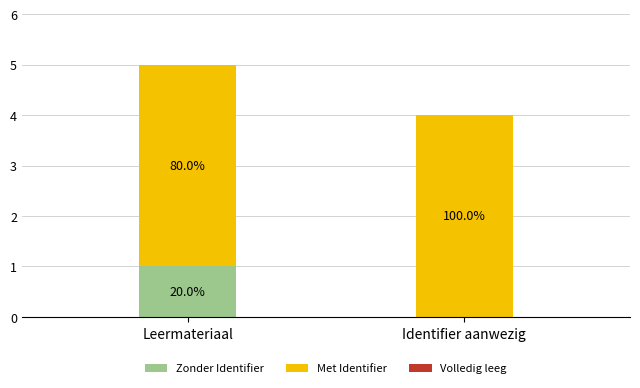

The value of Zonder Identifier at Leermateriaal is 1. True or false?

True